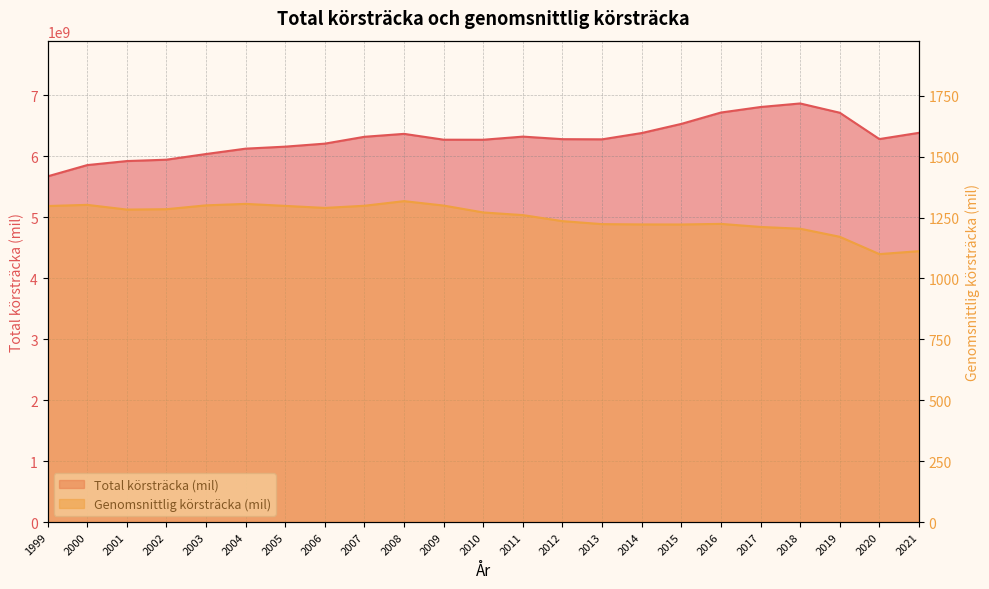

At which label does Total körsträcka (mil) first exceed 6280639665?

2007